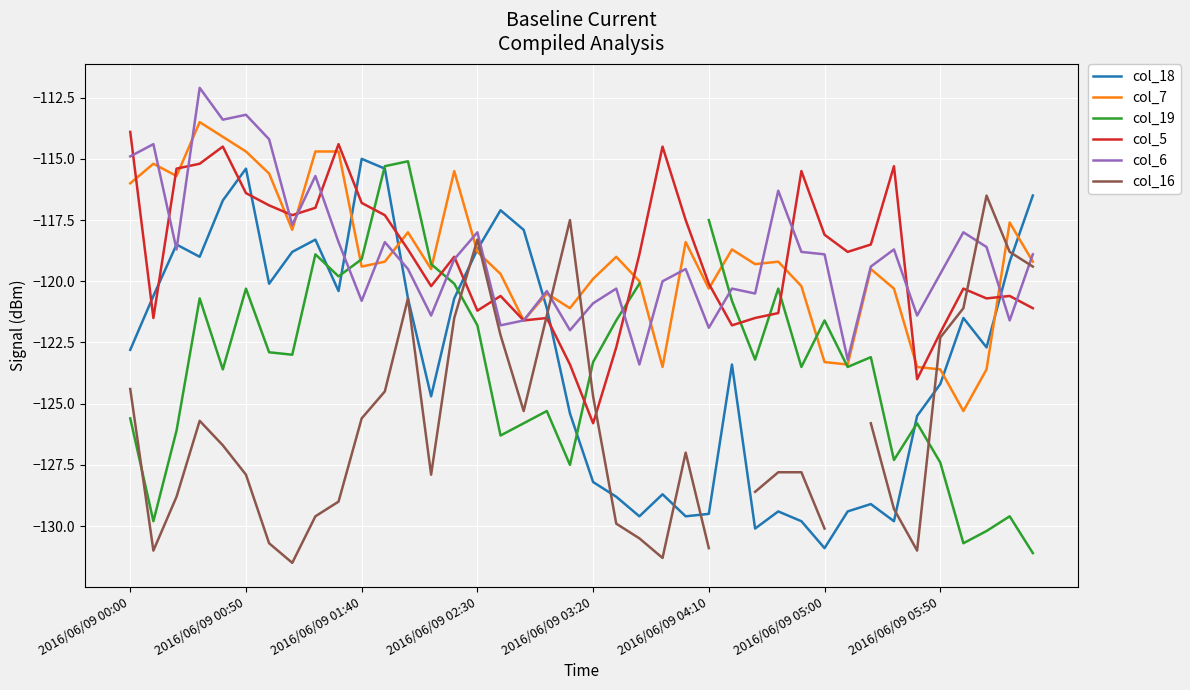

Is it true that col_7 equals -64.6 at 2016/06/09 04:10?

False